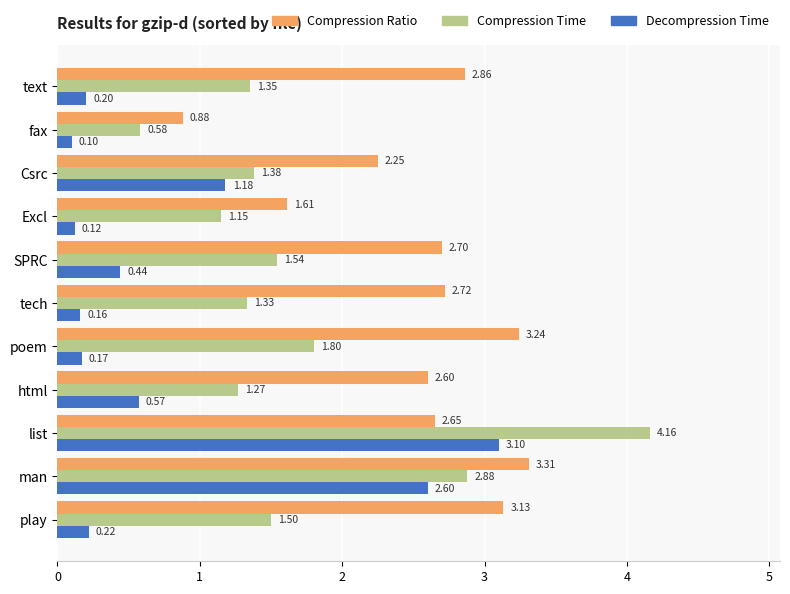

At which category is the sum across all series the highest?

list